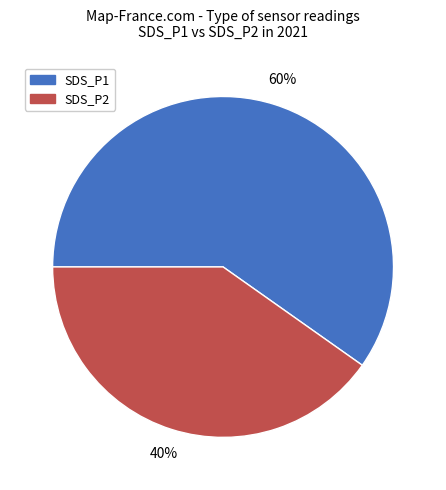

The SDS_P2 slice represents 40% of the pie. True or false?

True